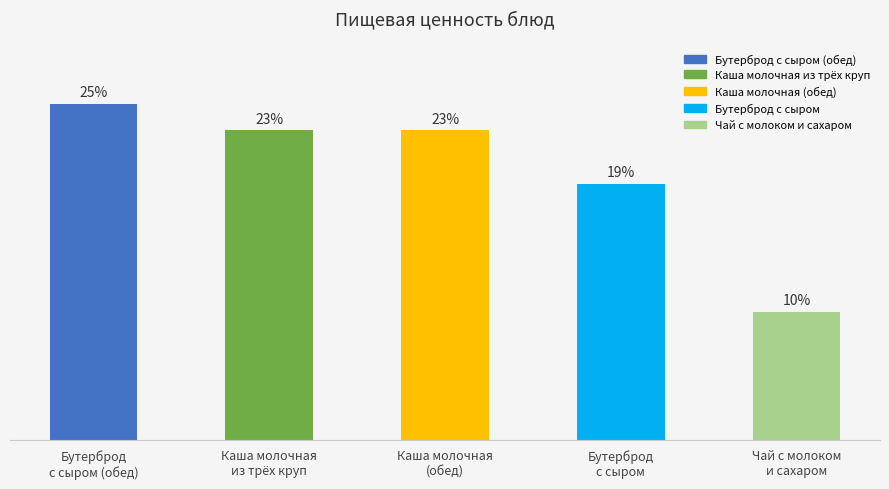

Reading left to right, extract all data points from this chart.

Бутерброд
с сыром (обед)=229.0	Каша молочная
из трёх круп=211.0	Каша молочная
(обед)=211.0	Бутерброд
с сыром=174.6	Чай с молоком
и сахаром=87.3